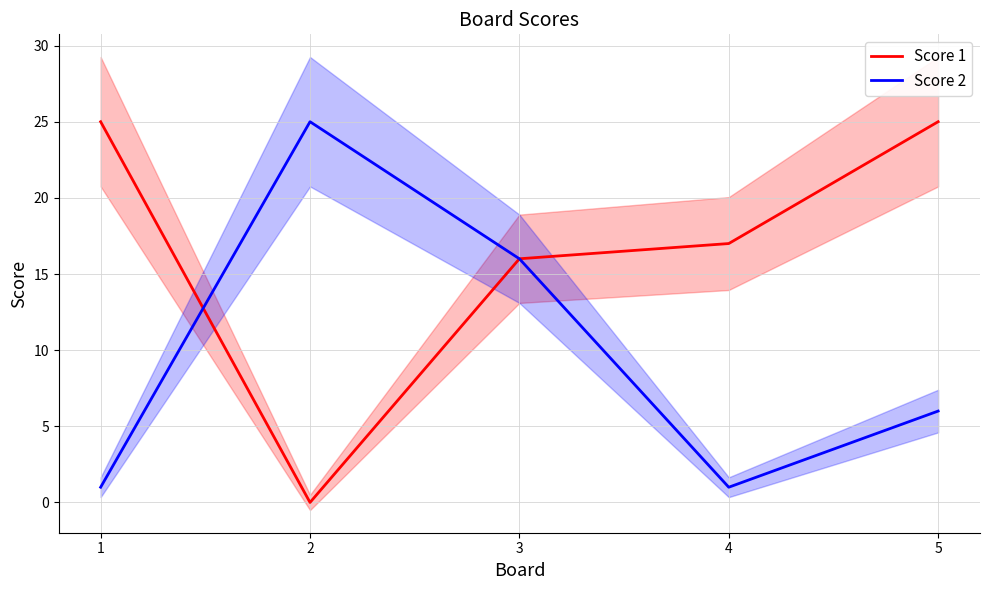

Reading left to right, extract all data points from this chart.

Score 1: 25	0	16	17	25
Score 2: 1	25	16	1	6